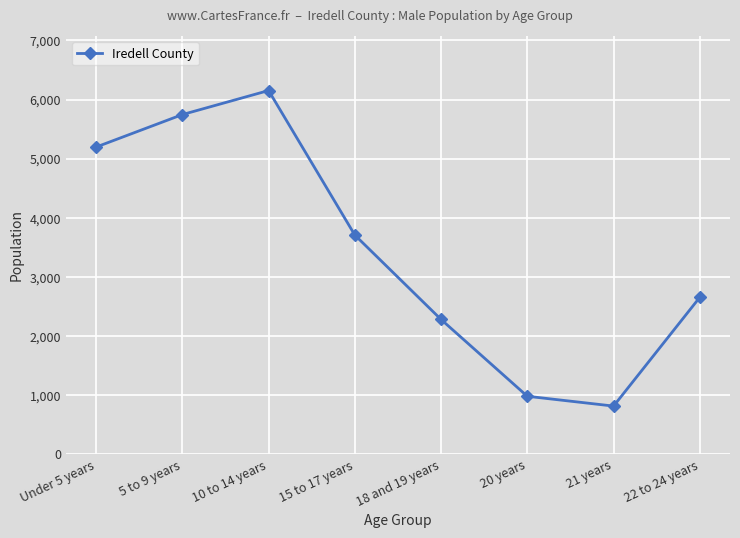

What is the sum of the values at Under 5 years and 18 and 19 years?

7471